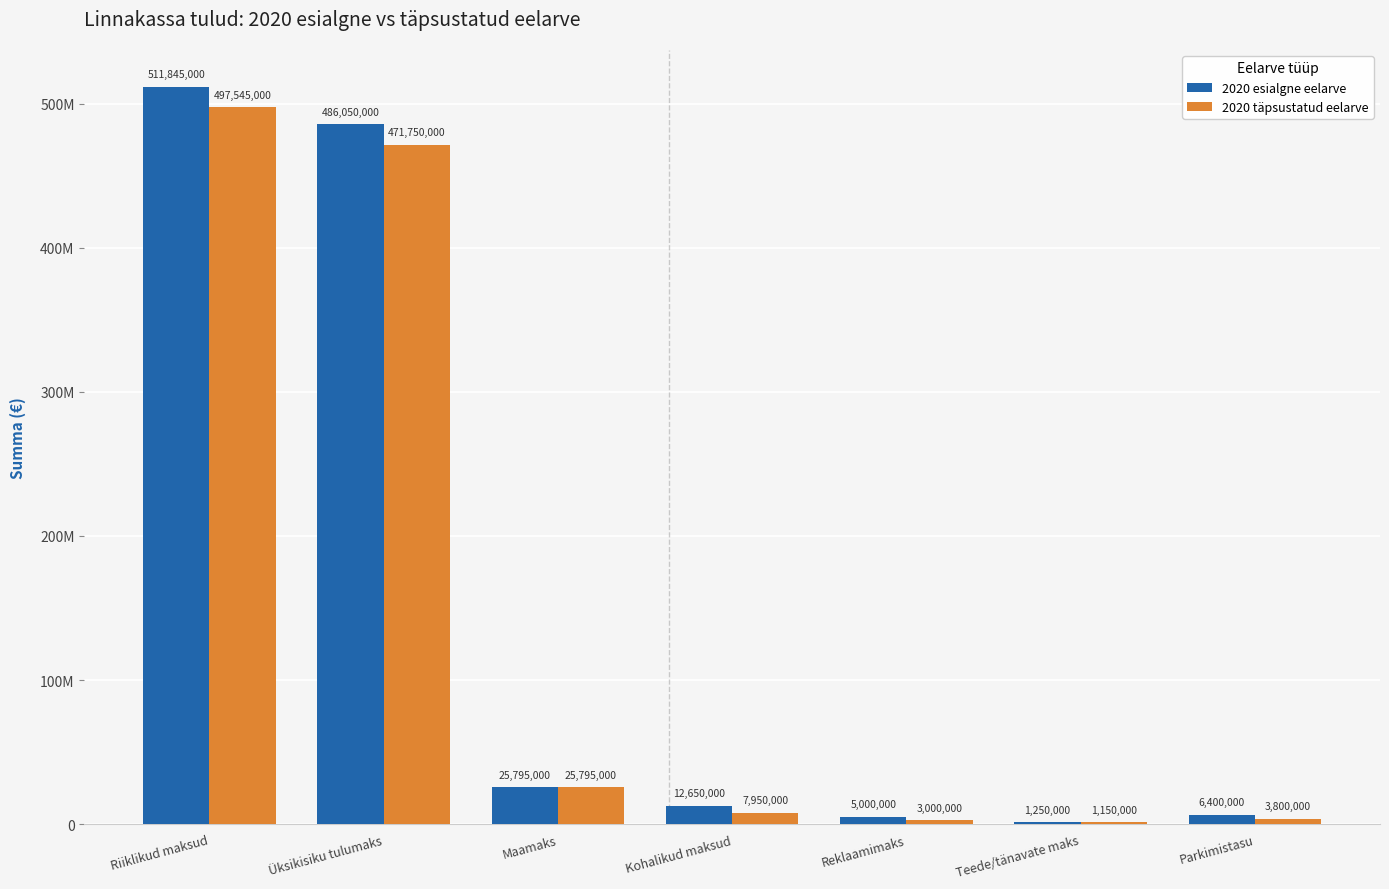

What are all the series names shown in the legend?

2020 esialgne eelarve, 2020 täpsustatud eelarve